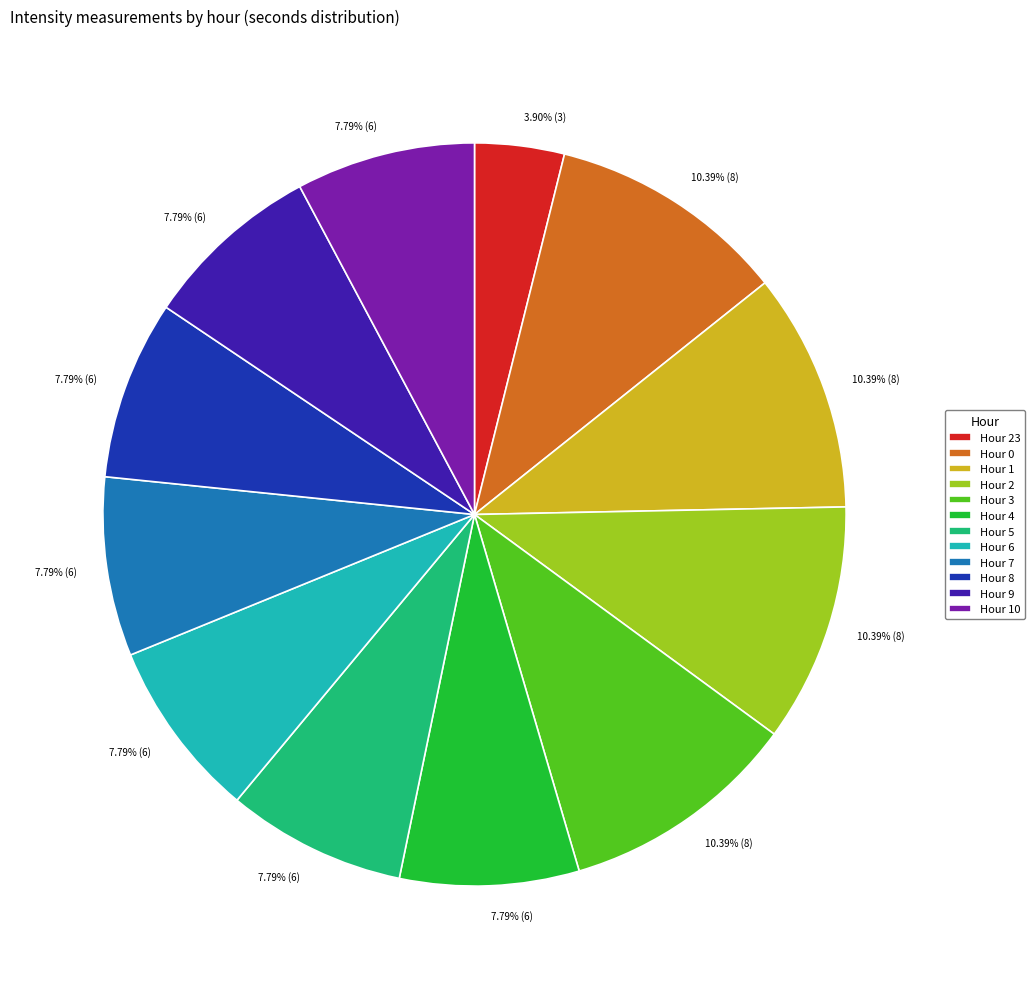

Does any single category account for the majority?

No